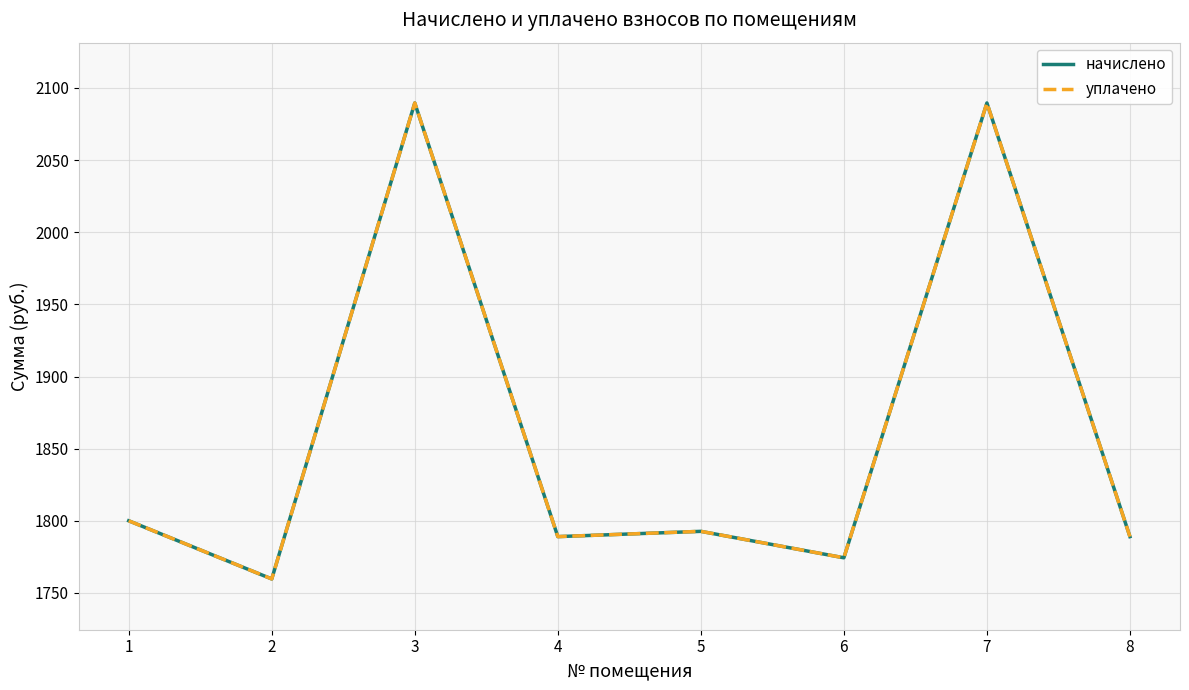

Where does the уплачено series first go above 1792?

1